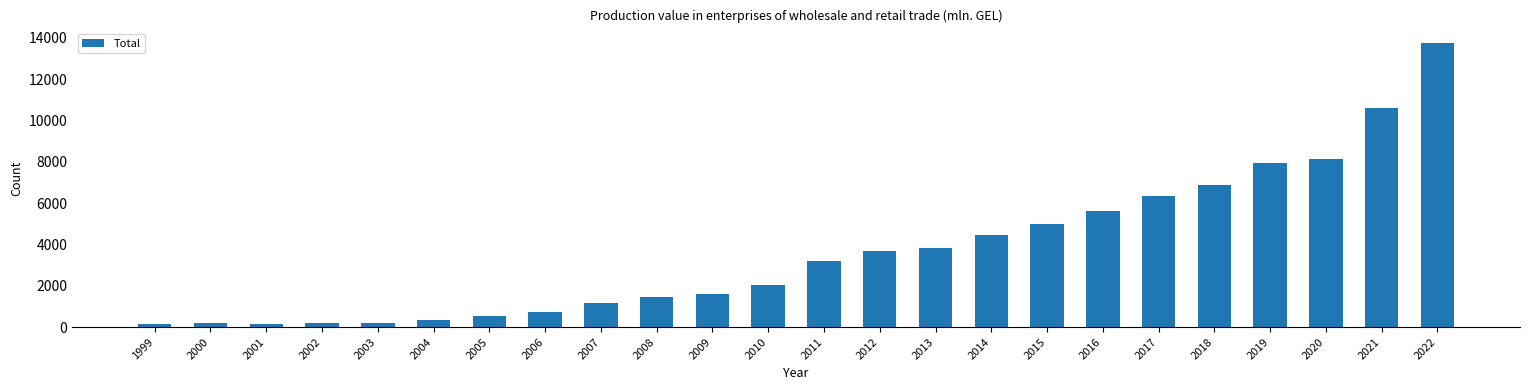

Are the bars grouped side by side (vs. stacked)?

No